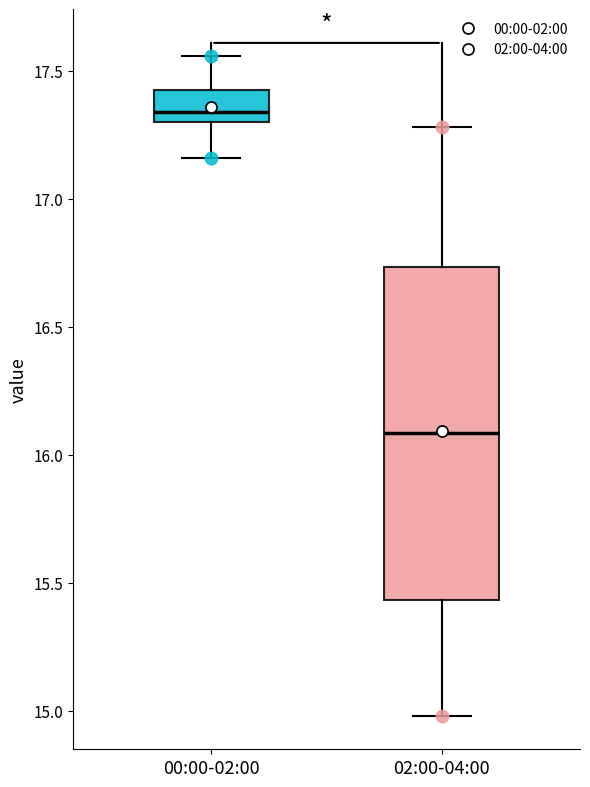

Reading left to right, transcribe this box plot: for each box, give where its median line is, the range the box spans, and where its two whiskers end, as read against the y-axis. The values are not printed on the chart, so give them approximately, as read against the axis.

00:00-02:00: median 17.35, box 17.30 to 17.45, whiskers 17.15 to 17.55
02:00-04:00: median 16.10, box 15.45 to 16.75, whiskers 15.00 to 17.30